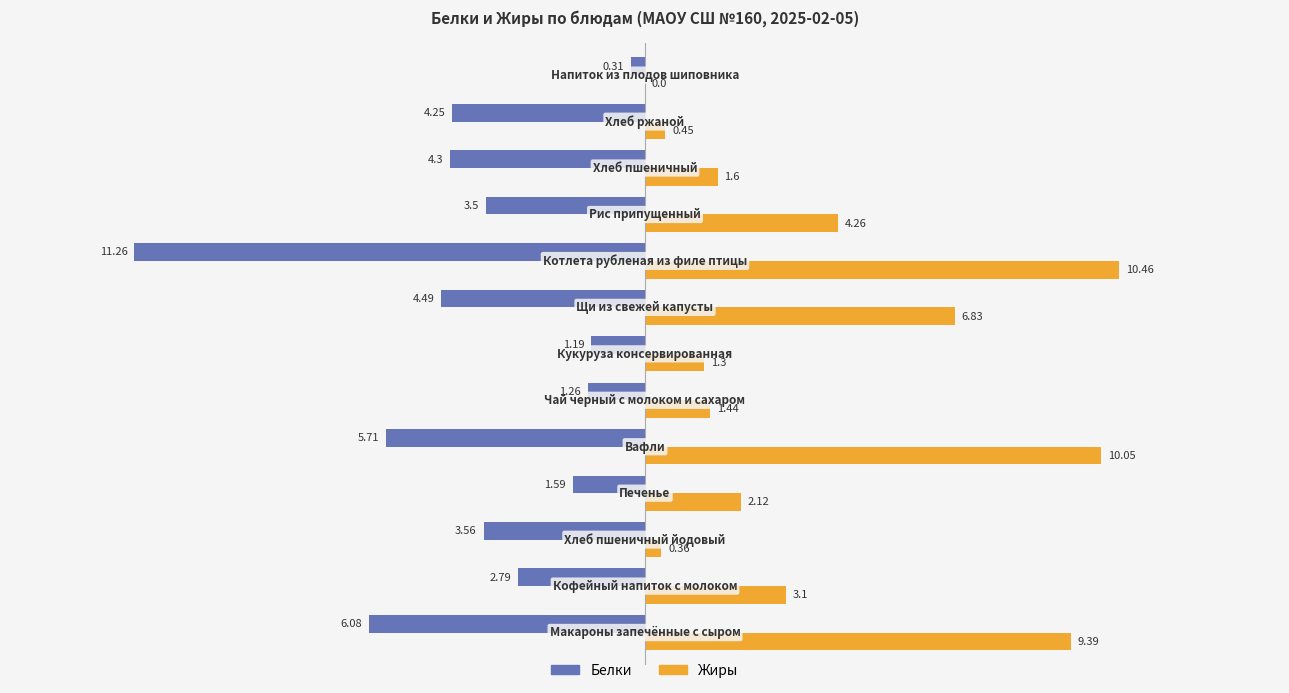

What is the average value of the Жиры series?

4.0